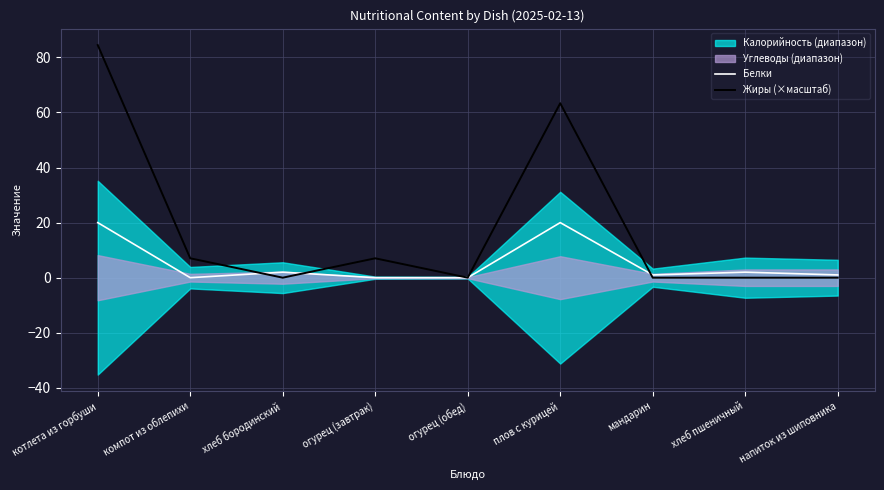

Rank the series by their average value, from lowest to highest.

Белки, Жиры (×масштаб)